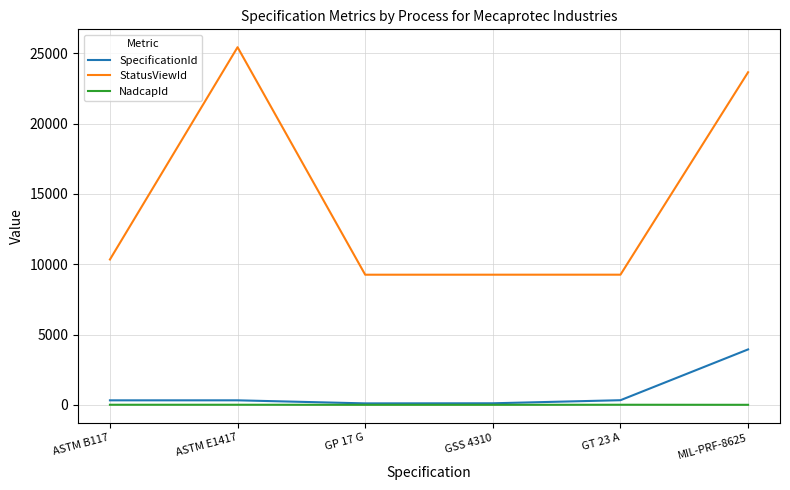

What is the difference between the maximum and minimum values in the StatusViewId series?

16178